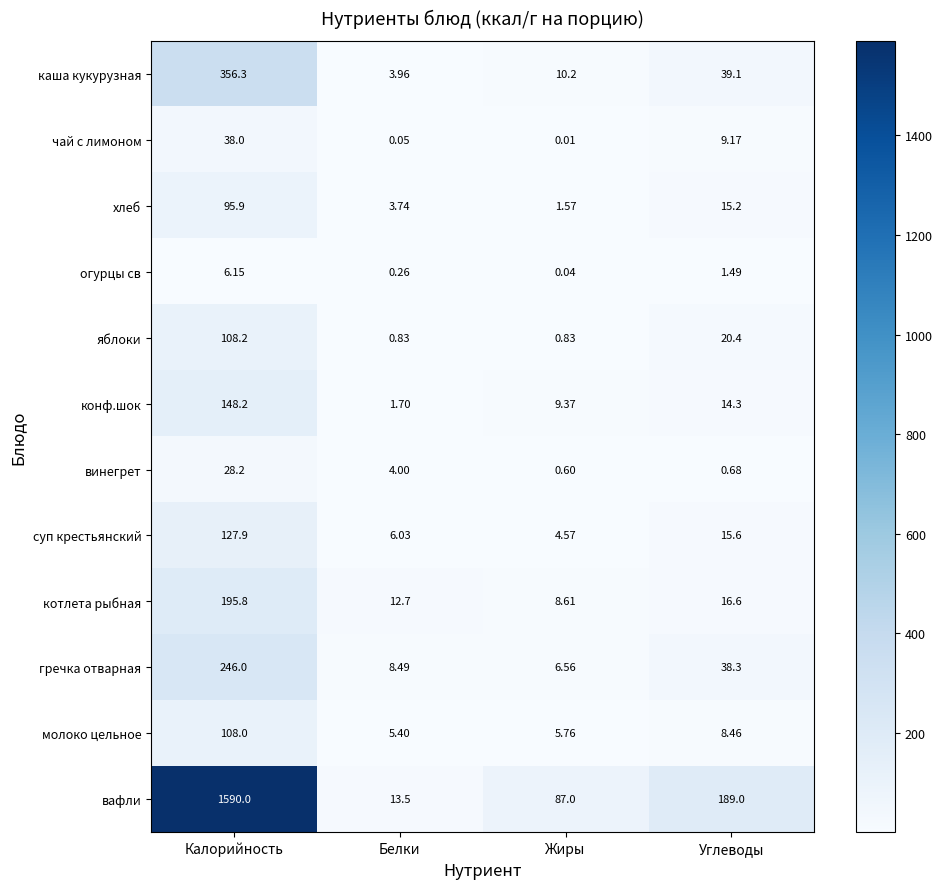

Which category has the highest value in the каша кукурузная series?

Калорийность